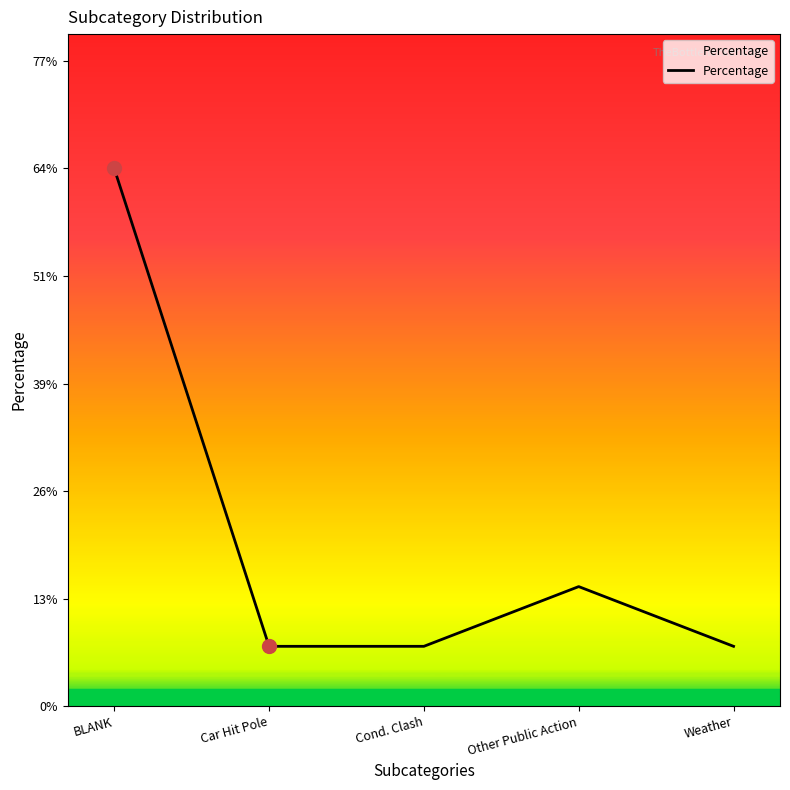

At which category does the data reach its first local peak?

Other Public Action